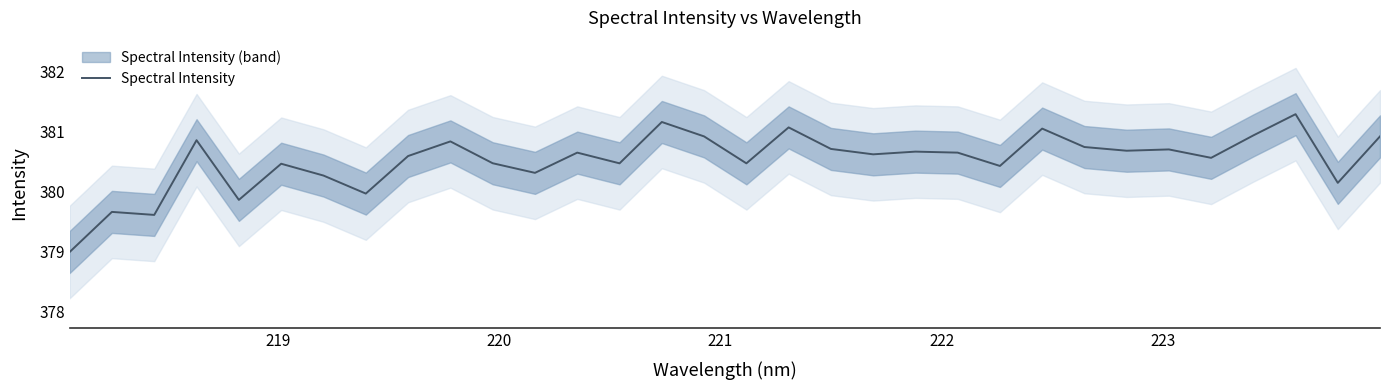

How many distinct data groups are displayed?

1